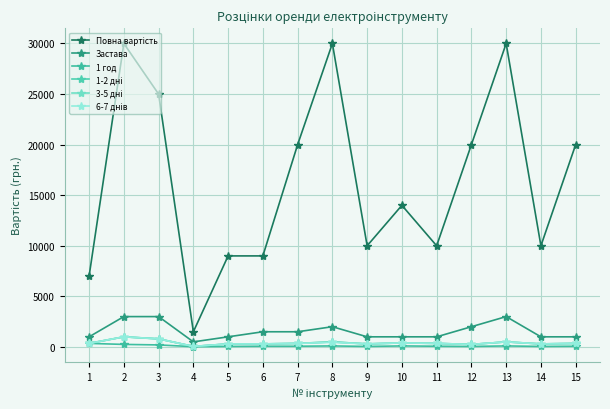

How many interior local peaks does the Застава series have?

2